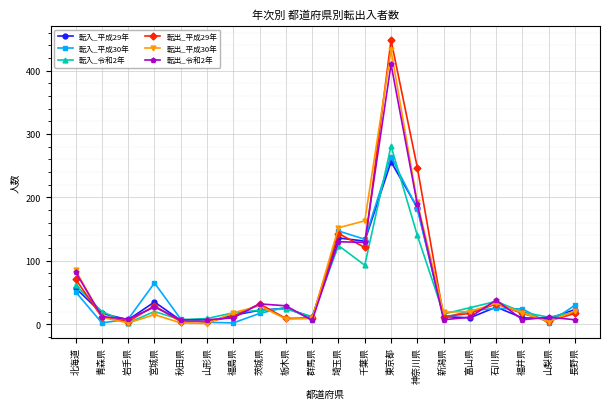

What is the difference between the highest and lowest values at 福井県?

17